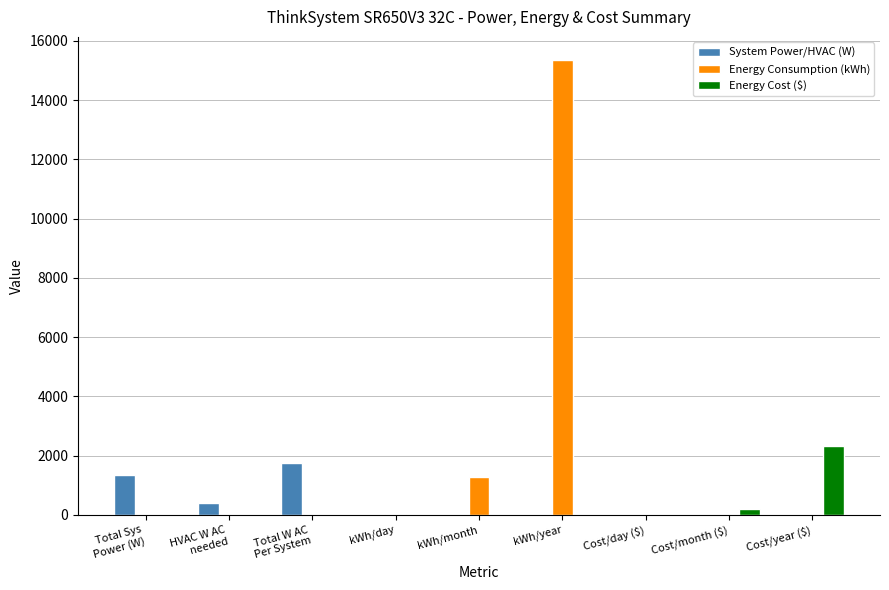

What is the total value across all series at Total W AC
Per System?

1754.2